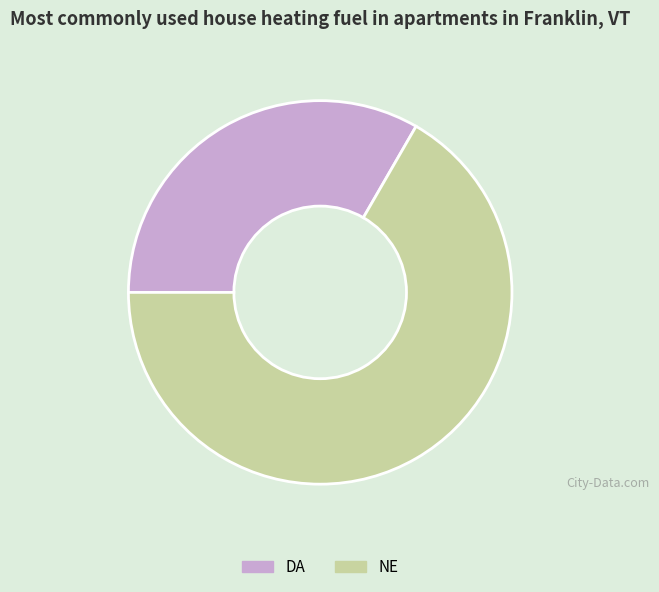

Between NE and DA, which is larger?

NE